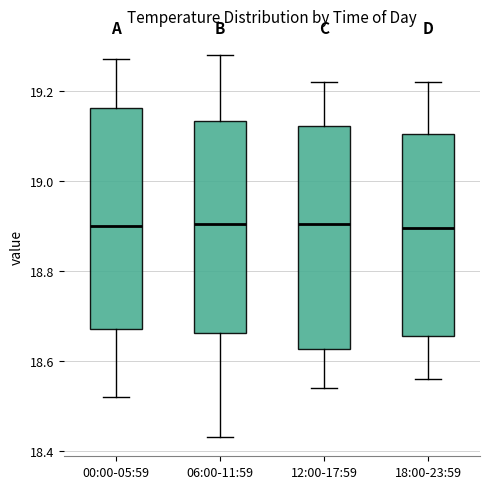

Where does the median line of the box for 06:00-11:59 sit on the y-axis? The values are not printed on the chart, so give them approximately, as read against the axis.

18.90